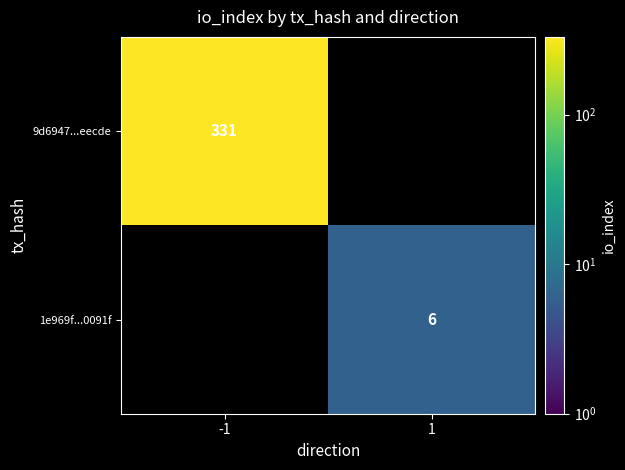

Is it true that 9d6947...eecde equals 573 at -1?

False